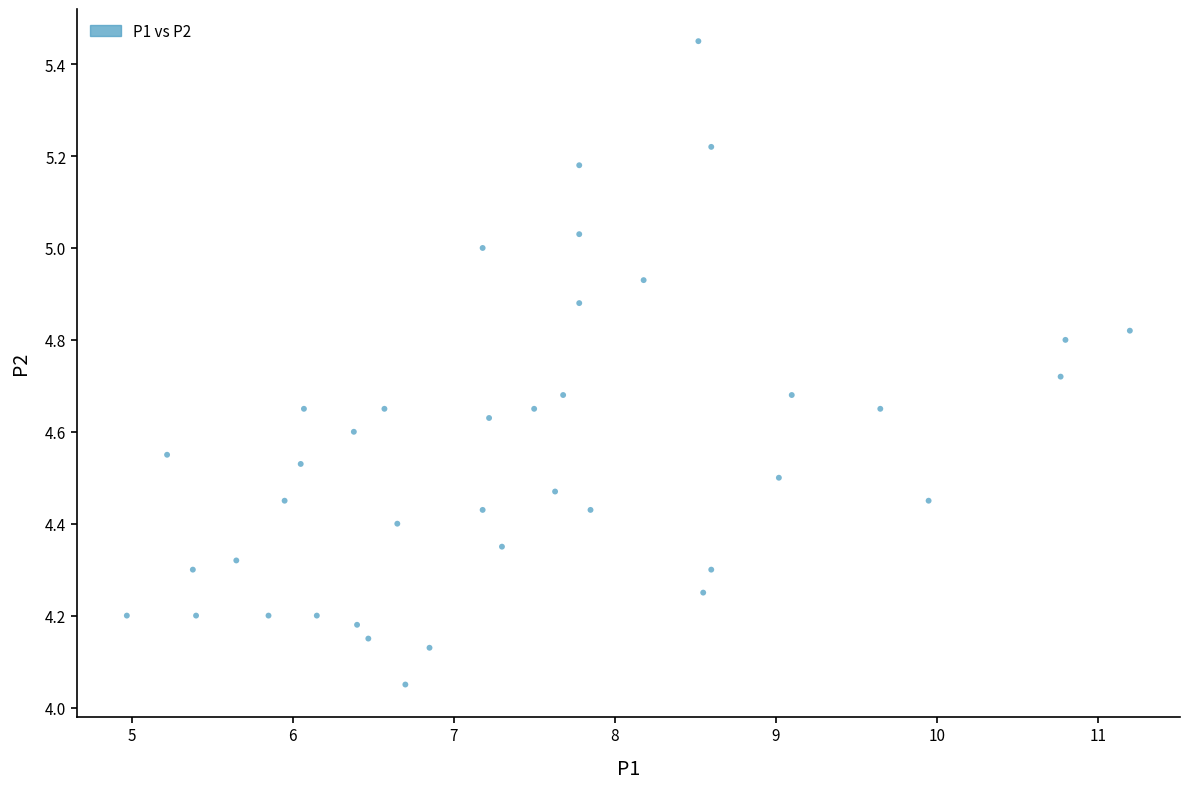

What is the range of Y values (max minus min)?

1.4